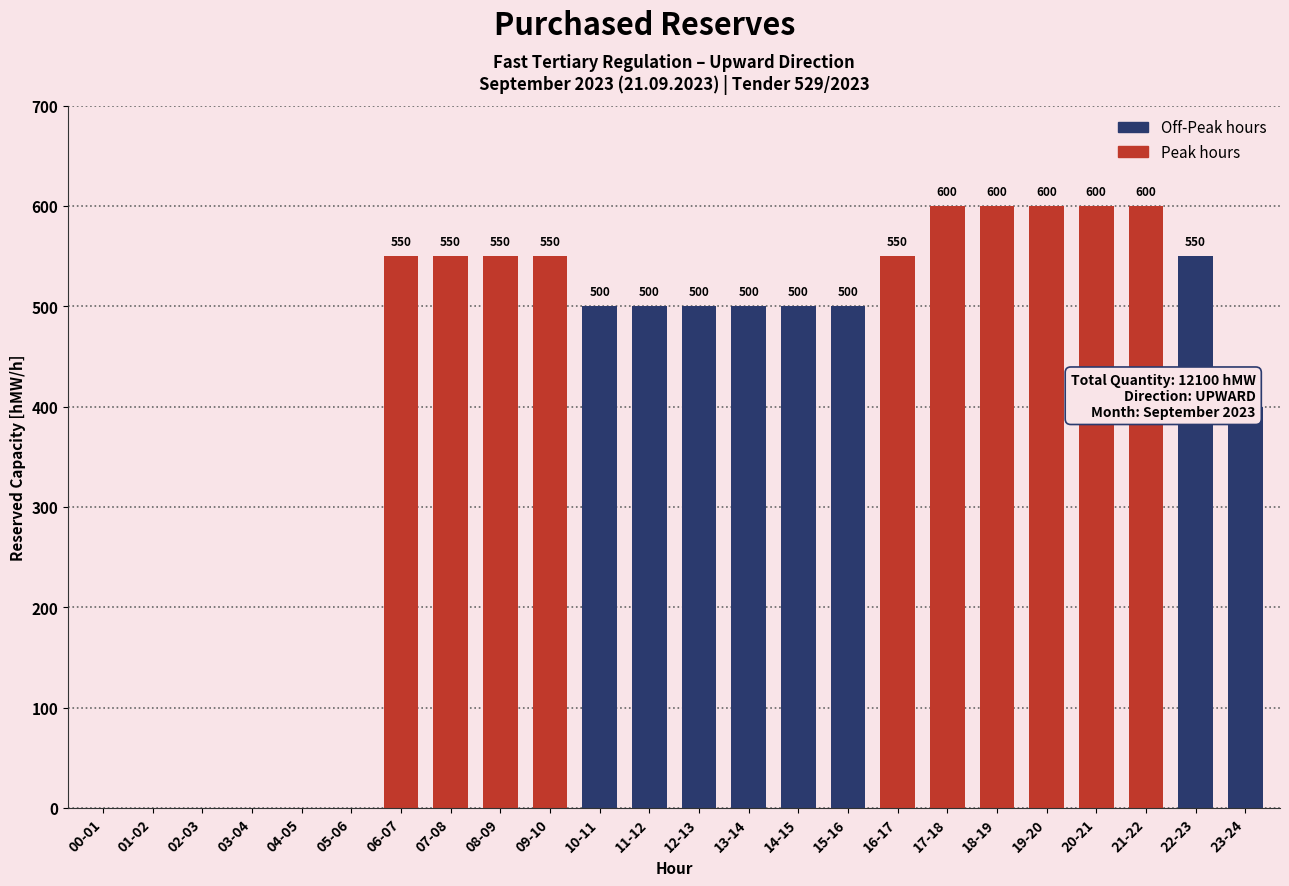

List the labels in order of value, smallest first.

00-01, 01-02, 02-03, 03-04, 04-05, 05-06, 23-24, 10-11, 11-12, 12-13, 13-14, 14-15, 15-16, 06-07, 07-08, 08-09, 09-10, 16-17, 22-23, 17-18, 18-19, 19-20, 20-21, 21-22